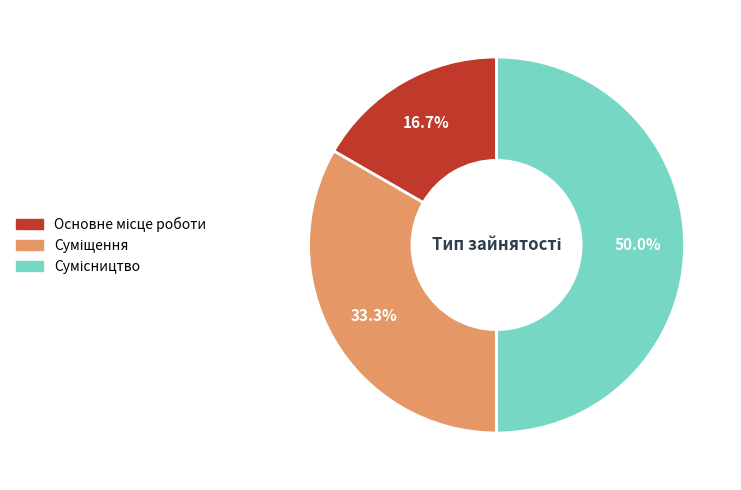

Count the number of slices in the pie.

3